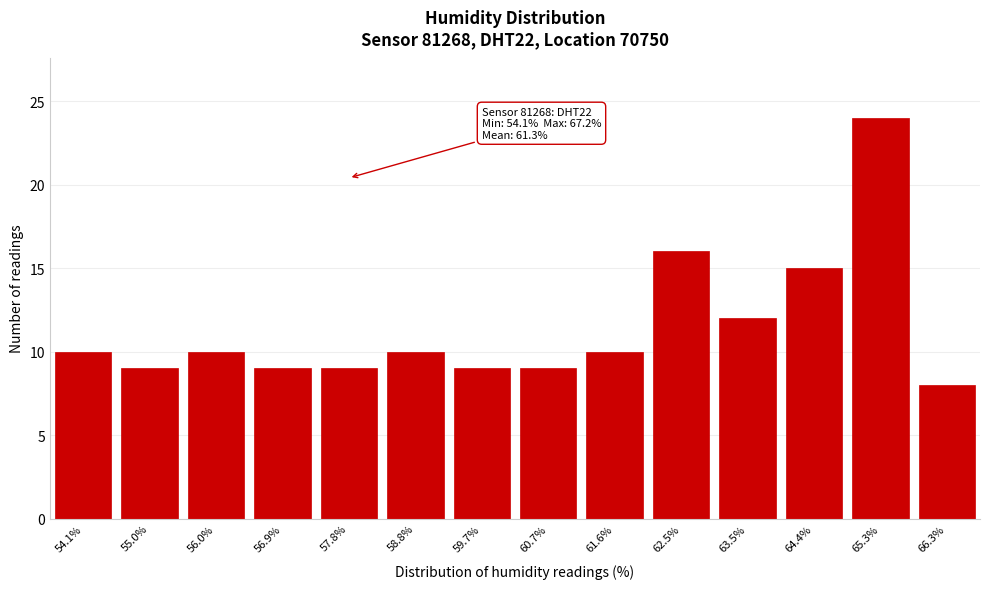

Reading left to right, list all the values displayed in this chart.

54.1%=10	55.0%=9	56.0%=10	56.9%=9	57.8%=9	58.8%=10	59.7%=9	60.7%=9	61.6%=10	62.5%=16	63.5%=12	64.4%=15	65.3%=24	66.3%=8